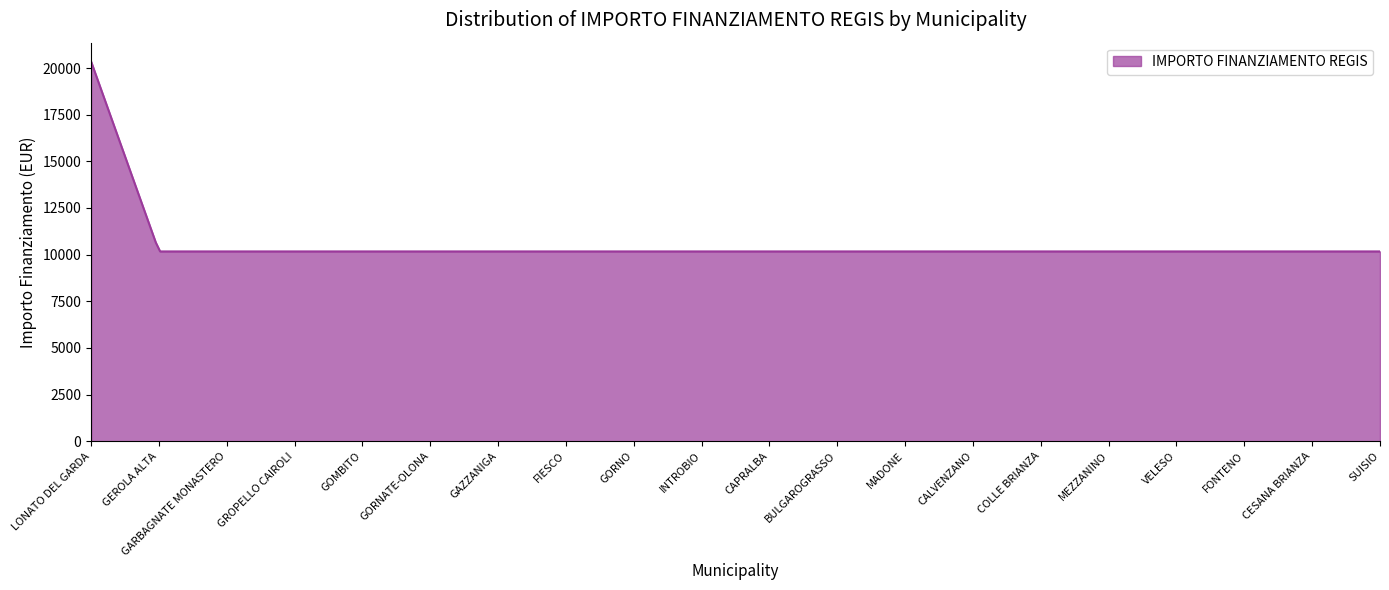

What is the difference between the maximum and minimum values?

10172.0